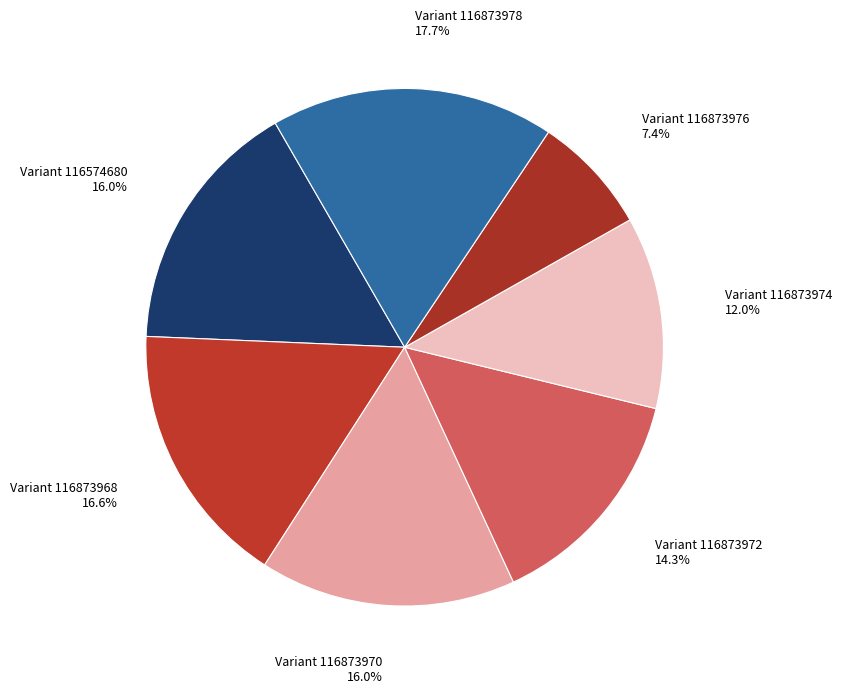

How many slices are in this pie chart?

7